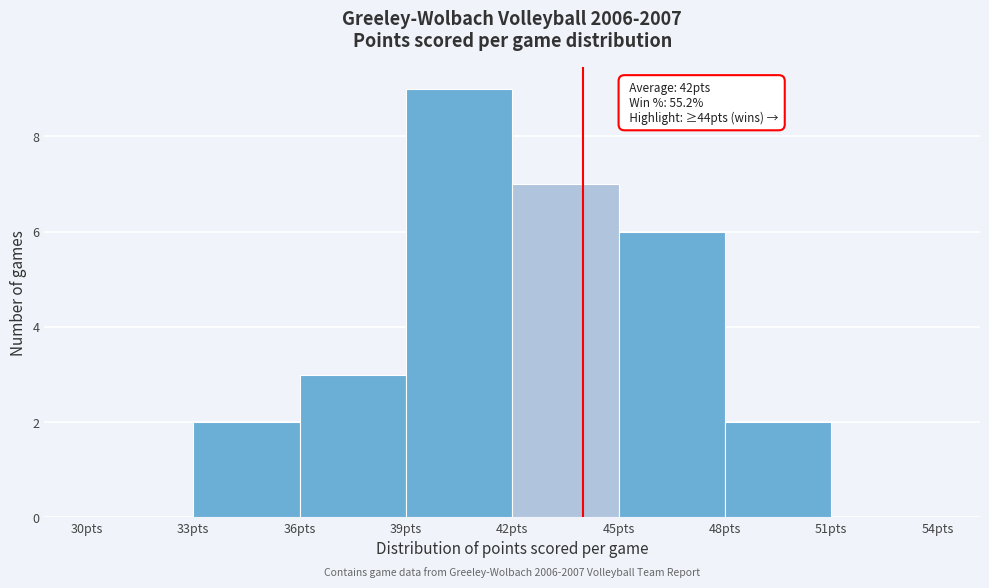

Over which range of the x-axis is the bar tallest?

39 to 42